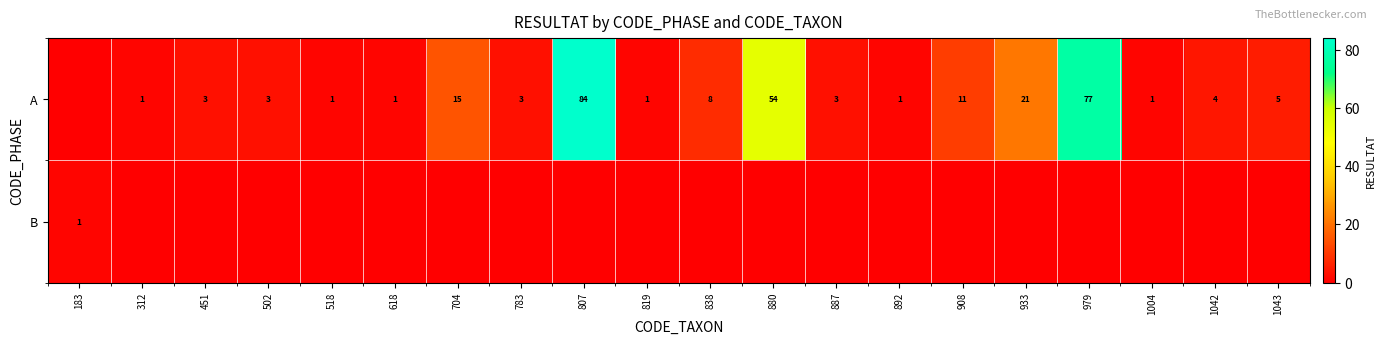

The value of A at 979 is 77. True or false?

True